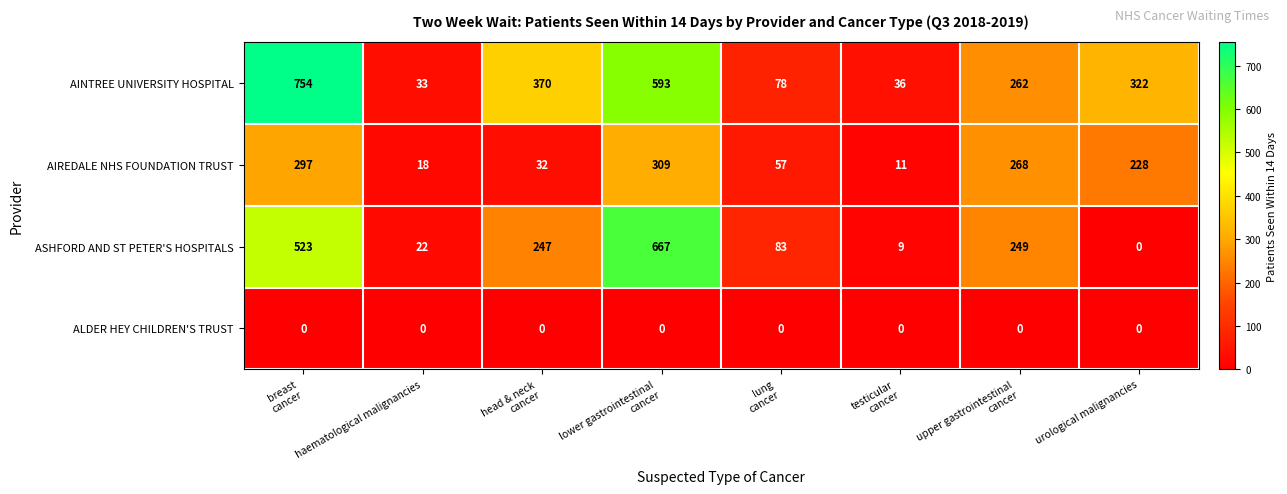

Which series has the largest range (max minus min)?

AINTREE UNIVERSITY HOSPITAL